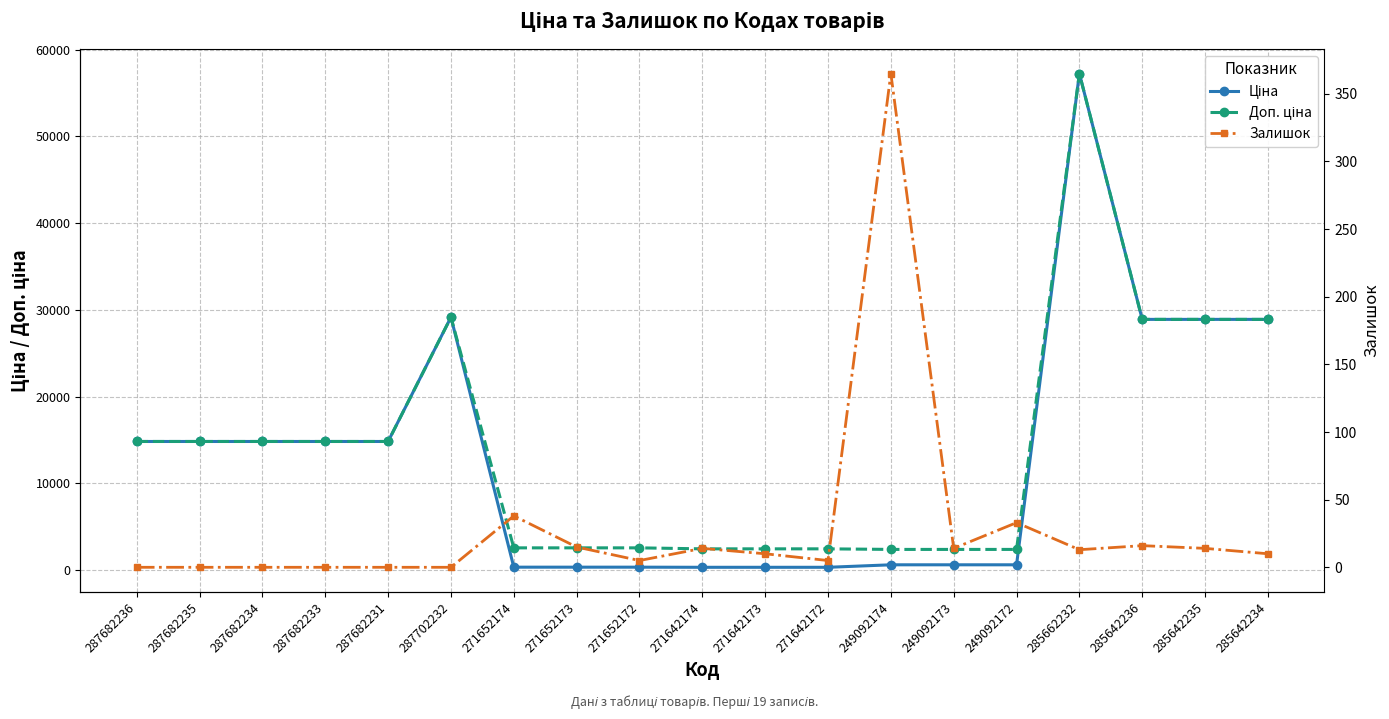

True or false: Доп. ціна and Залишок intersect in this chart.

False